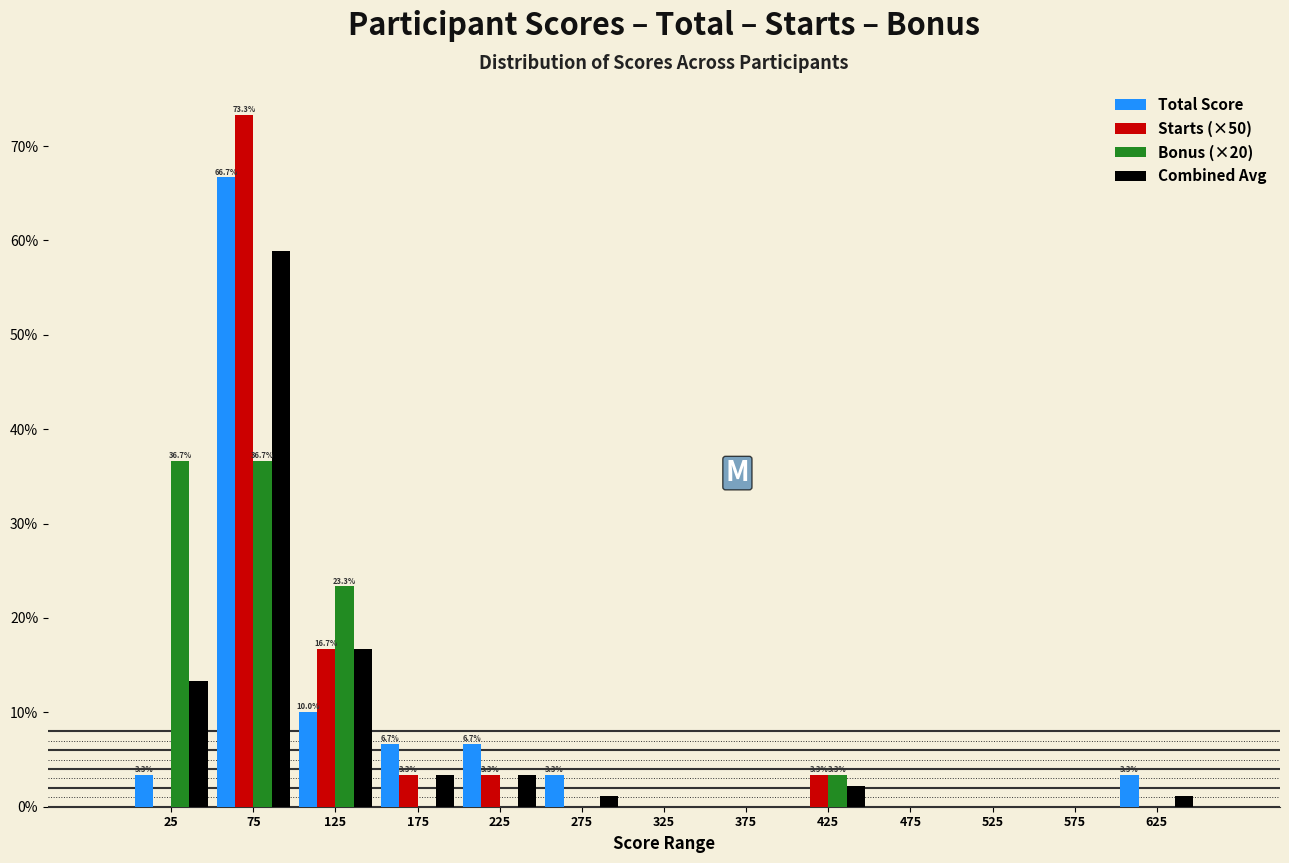

In the Starts (×50) series, which range on the x-axis has the tallest bar?

50 to 100